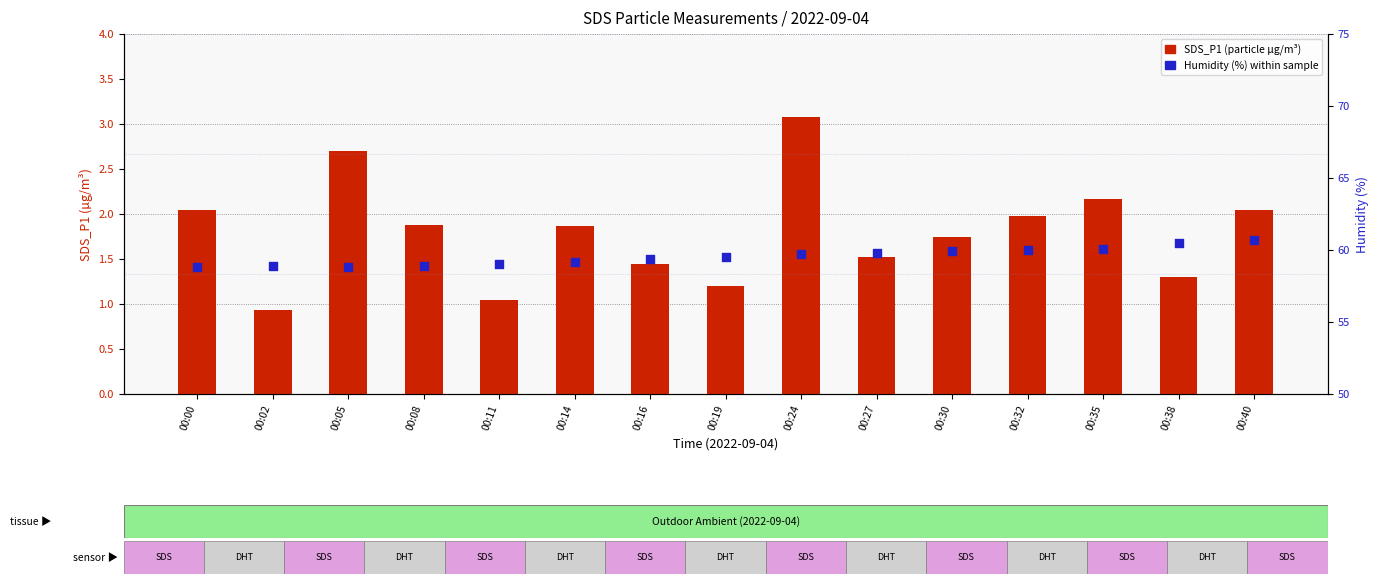

At how many categories does at least one series exceed 46?

15